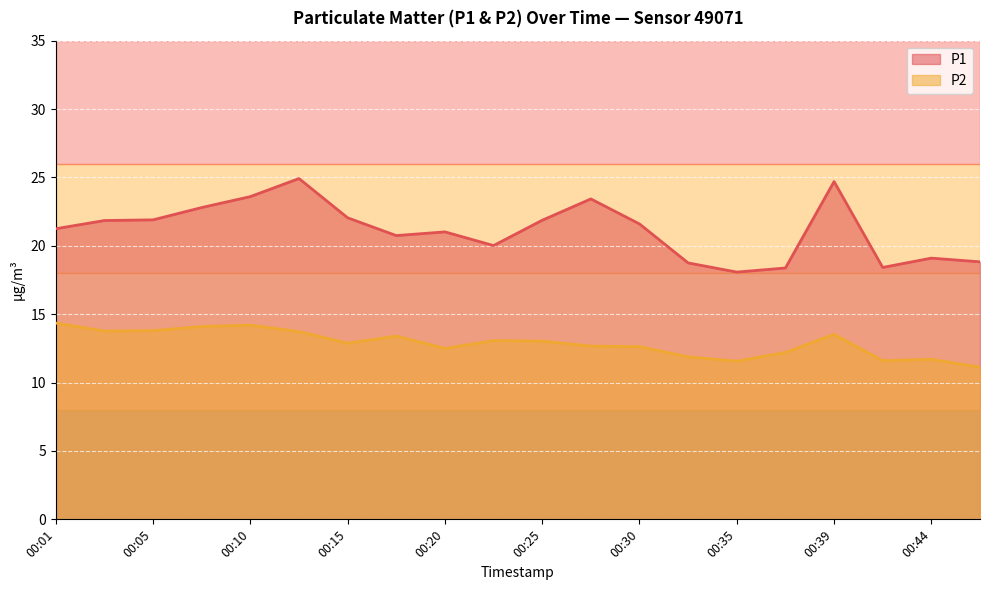

Where does the P1 series first go above 21?

00:01